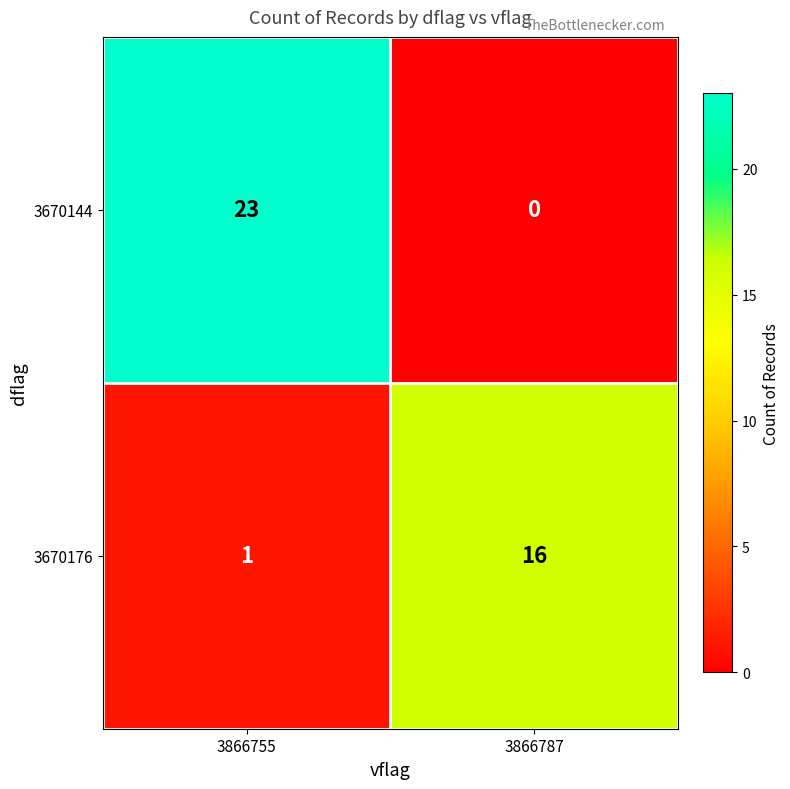

Which series changed the most between 3866755 and 3866787?

3670144